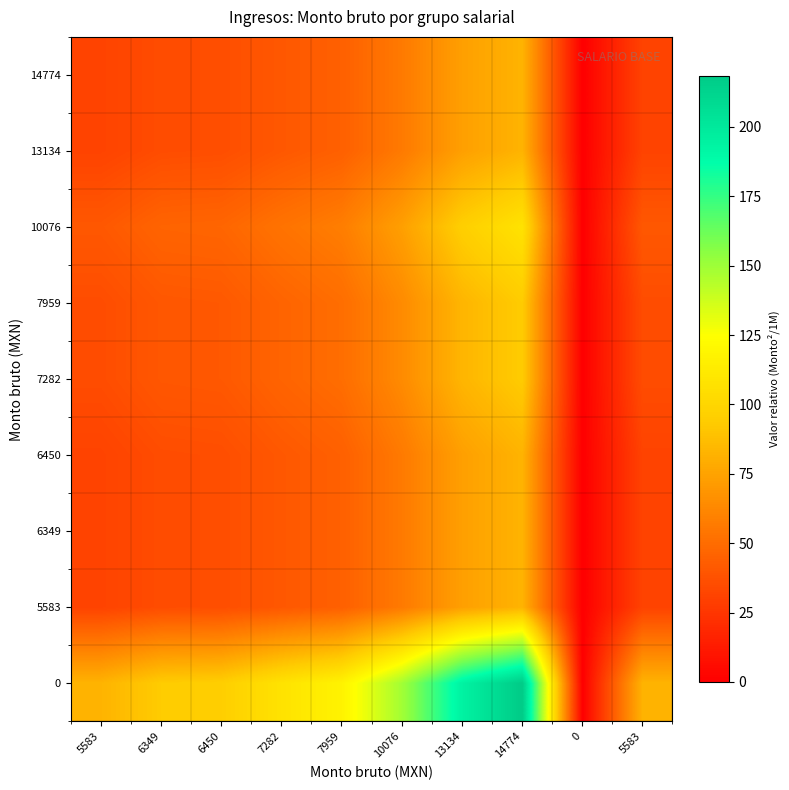

At which category does the chart reach its peak across all series?

14774